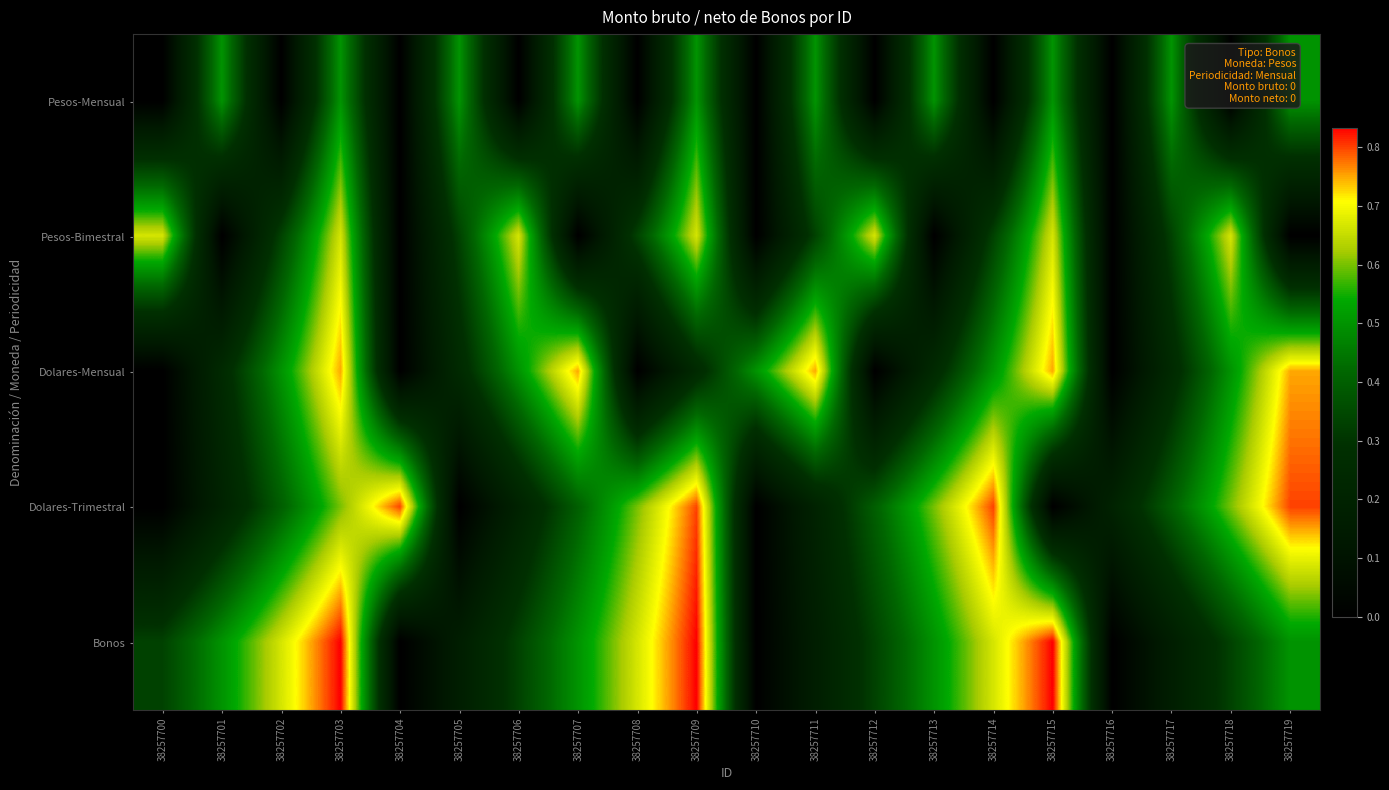

Reading left to right, extract all data points from this chart.

Pesos-Mensual: 38257700=0.0	38257701=0.5	38257702=0.0	38257703=0.5	38257704=0.0	38257705=0.5	38257706=0.0	38257707=0.5	38257708=0.0	38257709=0.5	38257710=0.0	38257711=0.5	38257712=0.0	38257713=0.5	38257714=0.0	38257715=0.5	38257716=0.0	38257717=0.5	38257718=0.0	38257719=0.5
Pesos-Bimestral: 38257700=0.7	38257701=0.0	38257702=0.3	38257703=0.7	38257704=0.0	38257705=0.3	38257706=0.7	38257707=0.0	38257708=0.3	38257709=0.7	38257710=0.0	38257711=0.3	38257712=0.7	38257713=0.0	38257714=0.3	38257715=0.7	38257716=0.0	38257717=0.3	38257718=0.7	38257719=0.0
Dolares-Mensual: 38257700=0.0	38257701=0.2	38257702=0.5	38257703=0.8	38257704=0.0	38257705=0.2	38257706=0.5	38257707=0.8	38257708=0.0	38257709=0.2	38257710=0.5	38257711=0.8	38257712=0.0	38257713=0.2	38257714=0.5	38257715=0.8	38257716=0.0	38257717=0.2	38257718=0.5	38257719=0.8
Dolares-Trimestral: 38257700=0.0	38257701=0.2	38257702=0.4	38257703=0.6	38257704=0.8	38257705=0.0	38257706=0.2	38257707=0.4	38257708=0.6	38257709=0.8	38257710=0.0	38257711=0.2	38257712=0.4	38257713=0.6	38257714=0.8	38257715=0.0	38257716=0.2	38257717=0.4	38257718=0.6	38257719=0.8
Bonos: 38257700=0.3	38257701=0.5	38257702=0.7	38257703=0.8	38257704=0.0	38257705=0.2	38257706=0.3	38257707=0.5	38257708=0.7	38257709=0.8	38257710=0.0	38257711=0.2	38257712=0.3	38257713=0.5	38257714=0.7	38257715=0.8	38257716=0.0	38257717=0.2	38257718=0.3	38257719=0.5